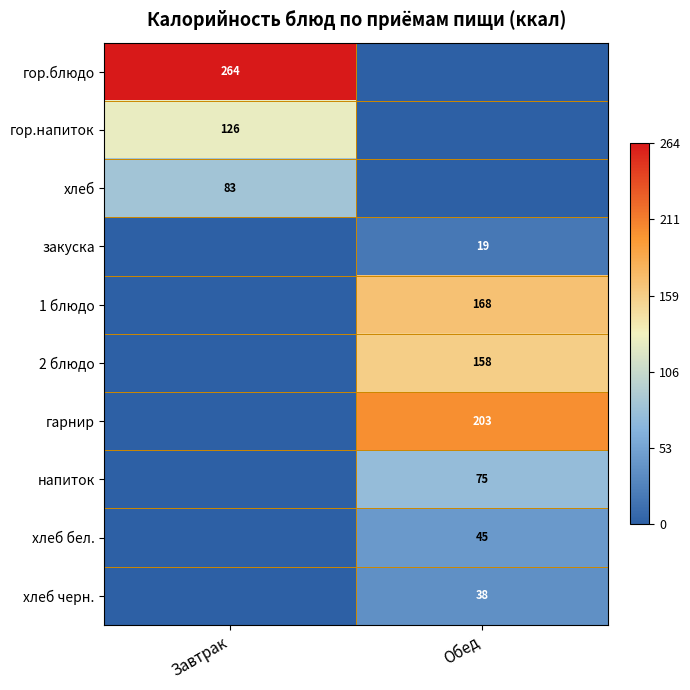

Is it true that закуска equals 10 at Обед?

False